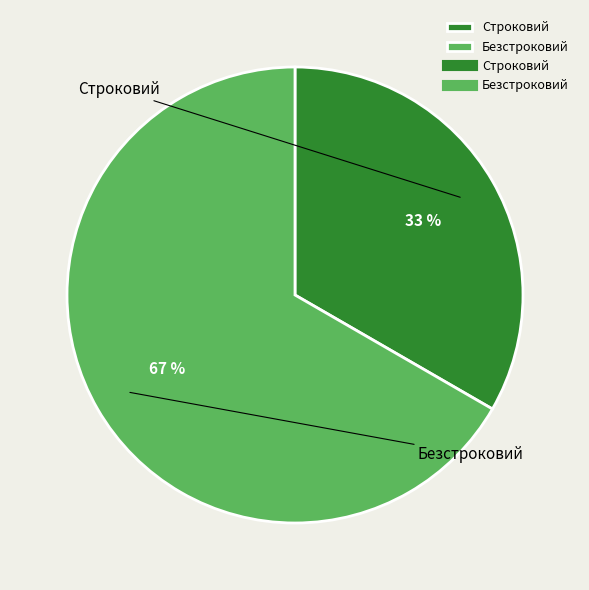

Rank the categories by value from lowest to highest.

Строковий, Безстроковий